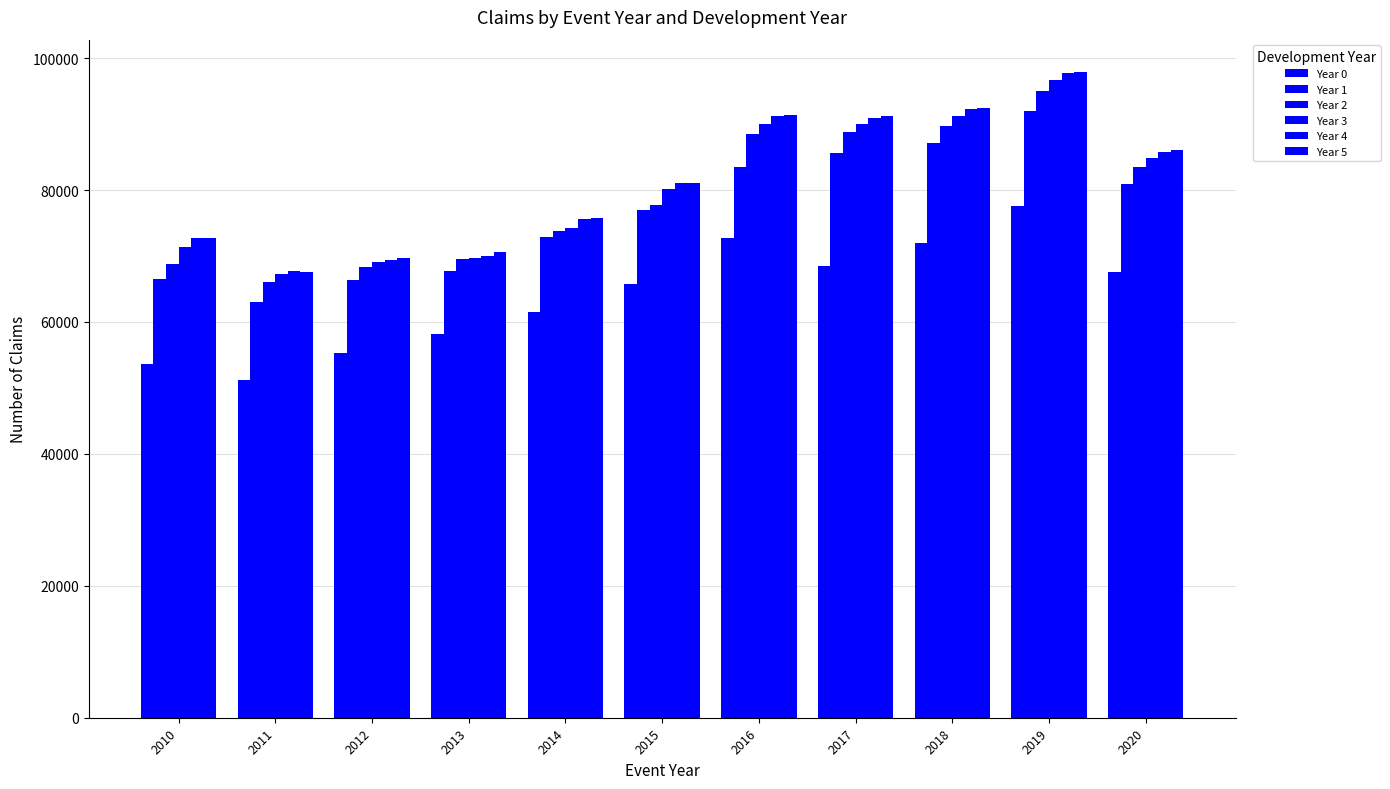

The Year 4 series shows 15386.6 at 2013. True or false?

False